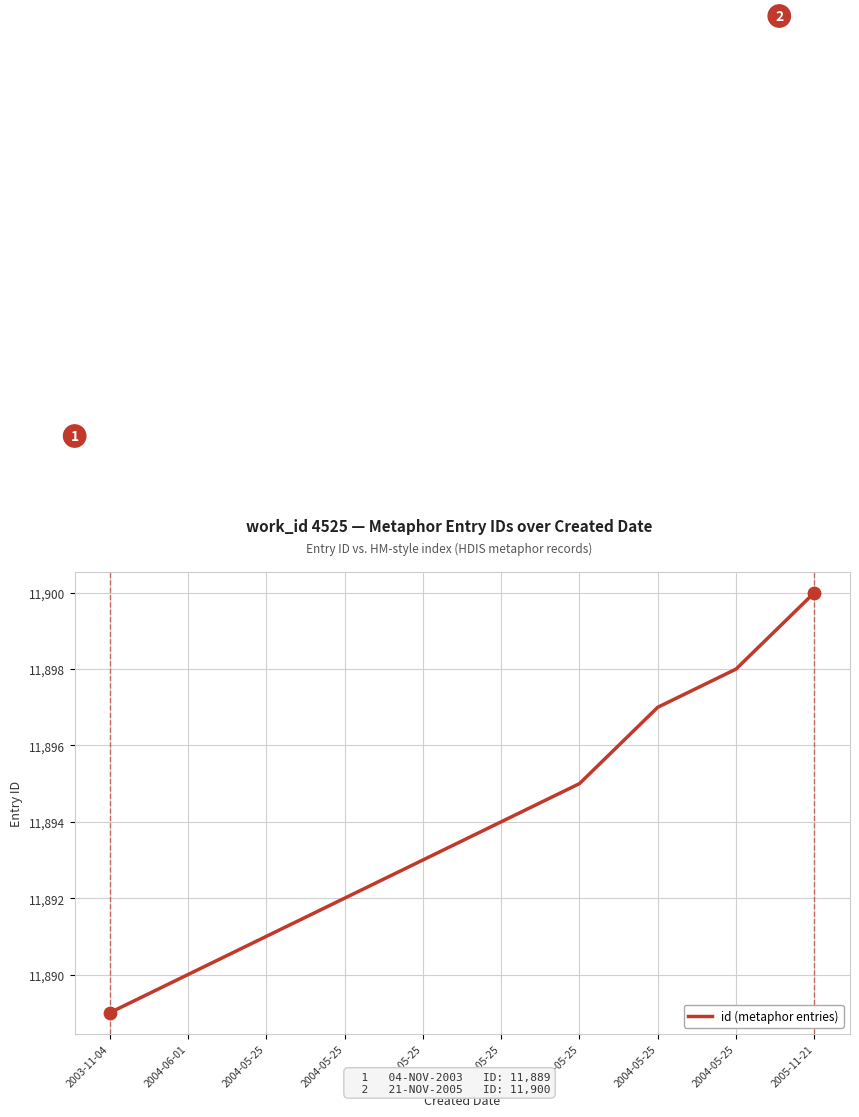

Between 2003-11-04 and 2004-05-25, which is larger?

2004-05-25